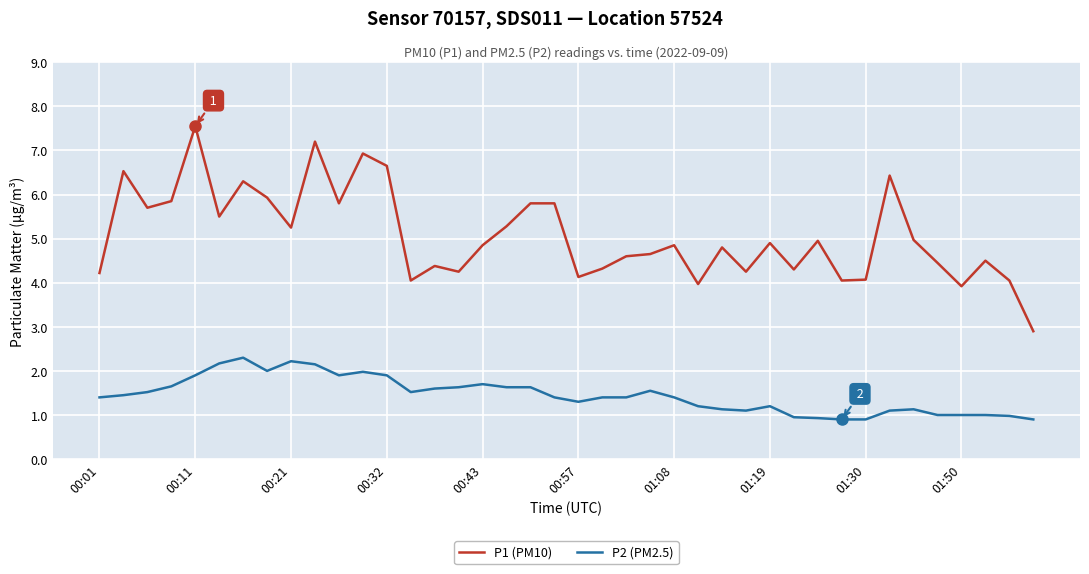

True or false: P1 (PM10) and P2 (PM2.5) cross at least once.

False